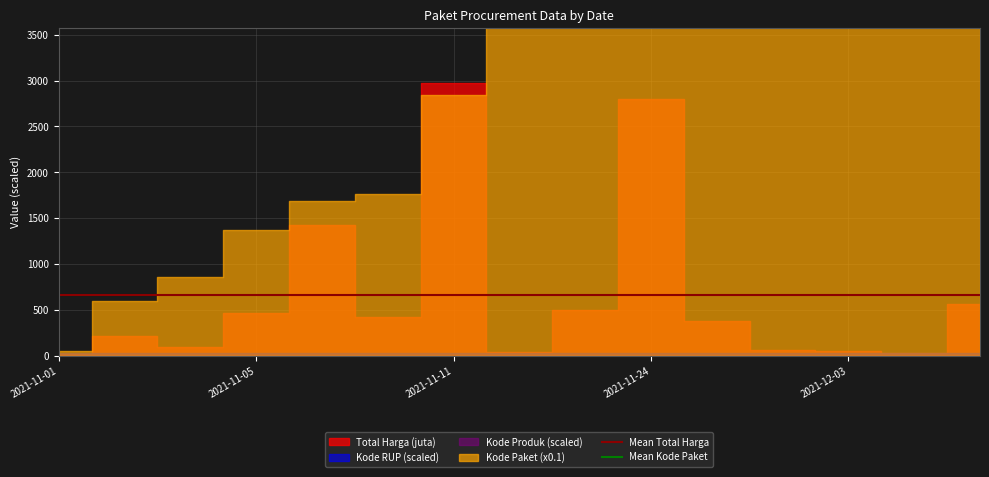

At which label does Mean Total Harga reach its peak?

2021-11-01